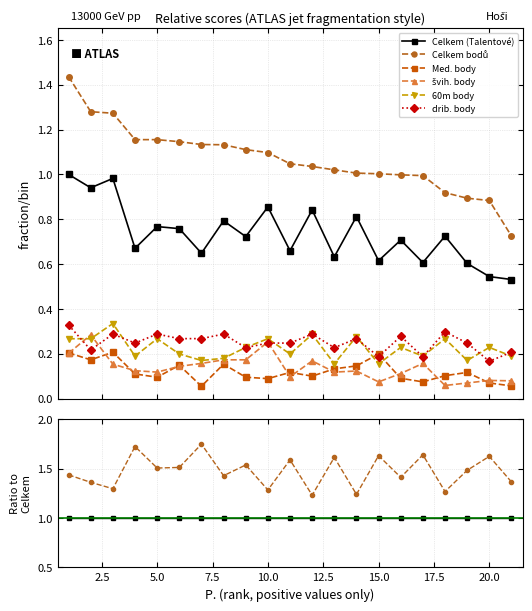

How many times do Med. body and 60m body cross each other?

2